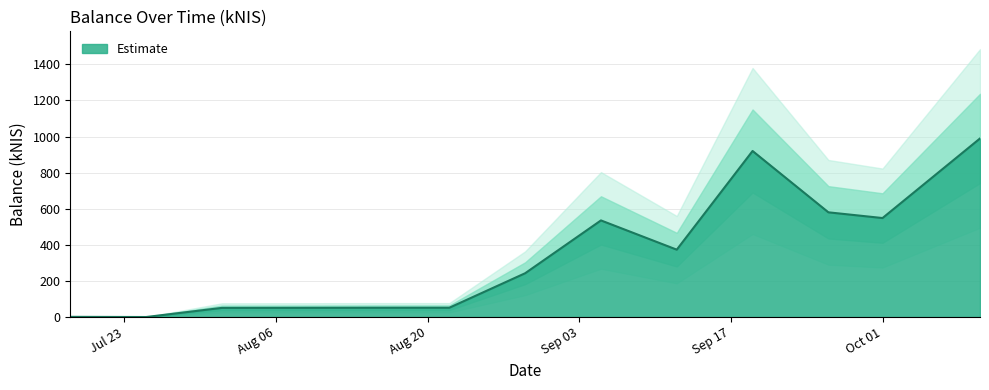

What is the change in value from 2024-08-29 to 2024-09-05?

+292.7